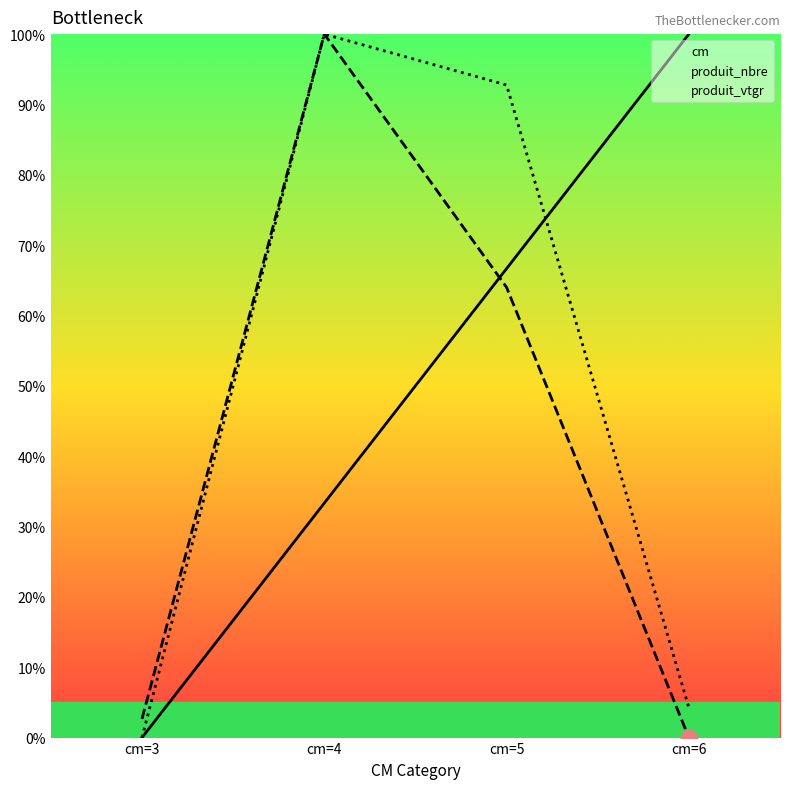

What is the spread (max minus min) of values at cm=3?

2.7